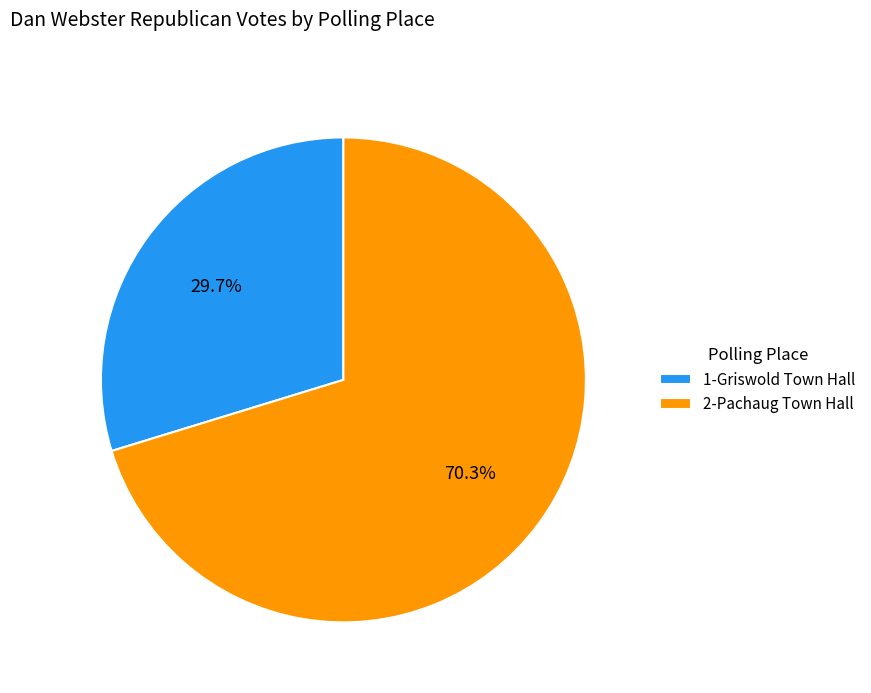

Is it true that 2-Pachaug Town Hall is 57% of the pie?

False